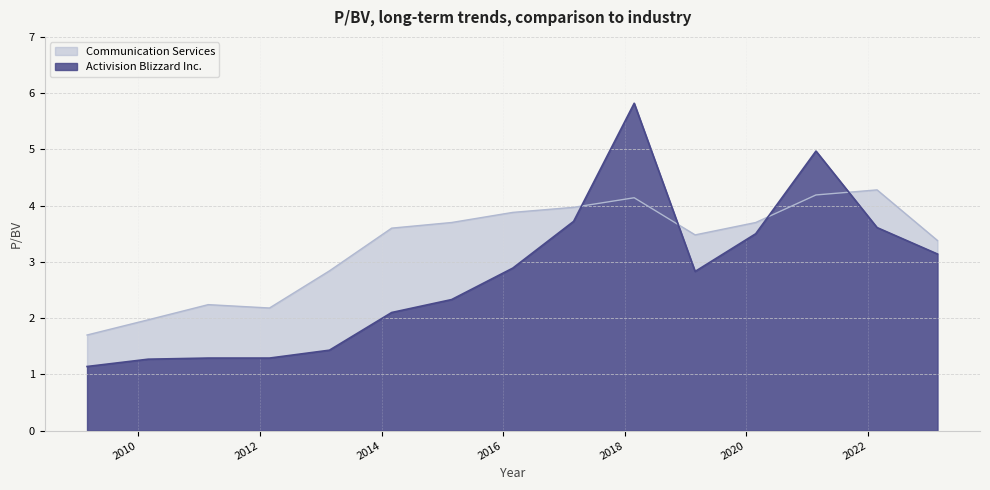

How many interior local valleys does the Activision Blizzard Inc. series have?

1